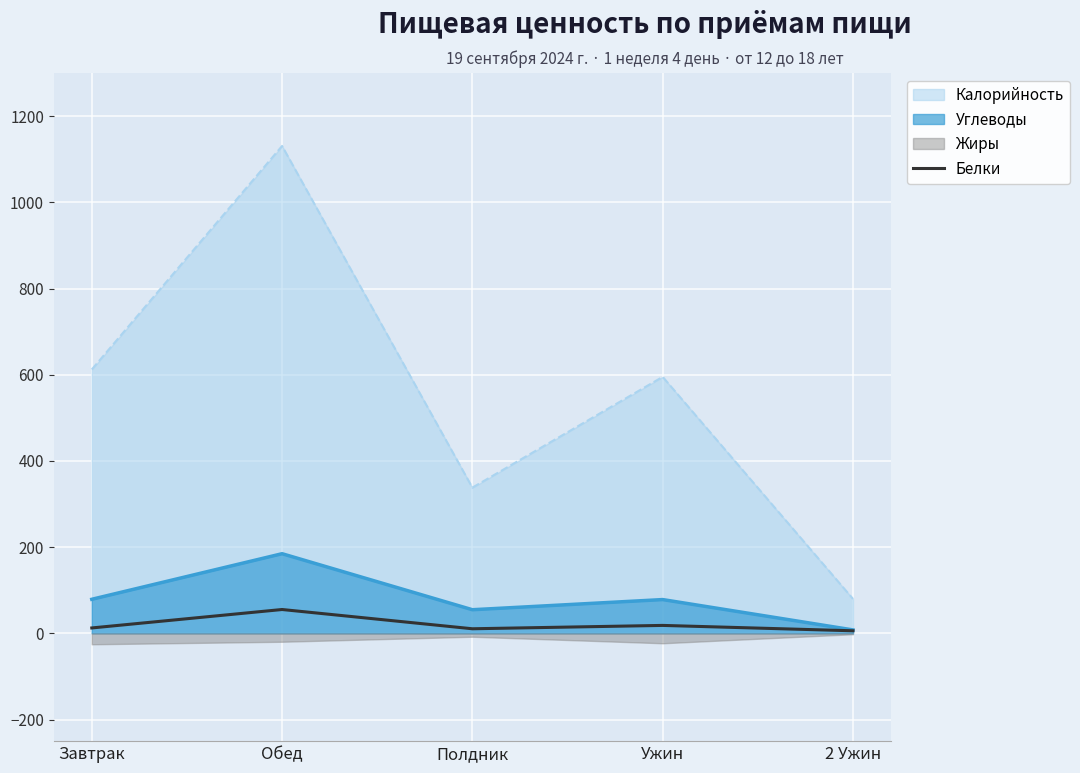

At which label is the value closest to 30?

Ужин